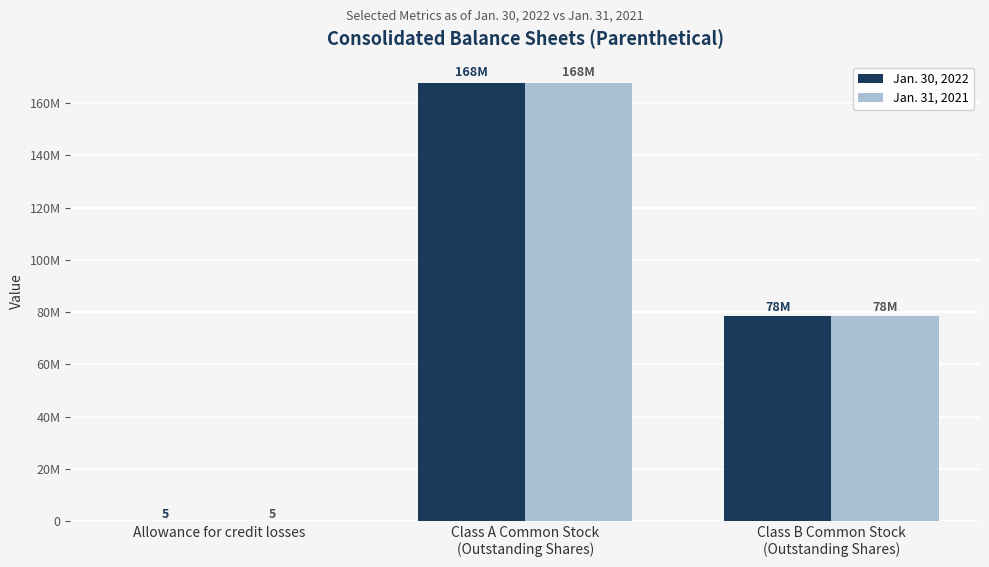

Does the chart contain stacked bars?

No